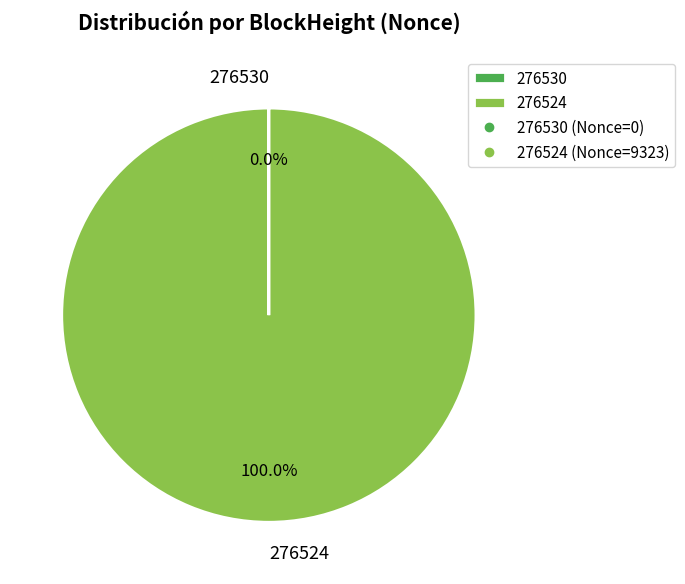

What is the majority slice?

276524